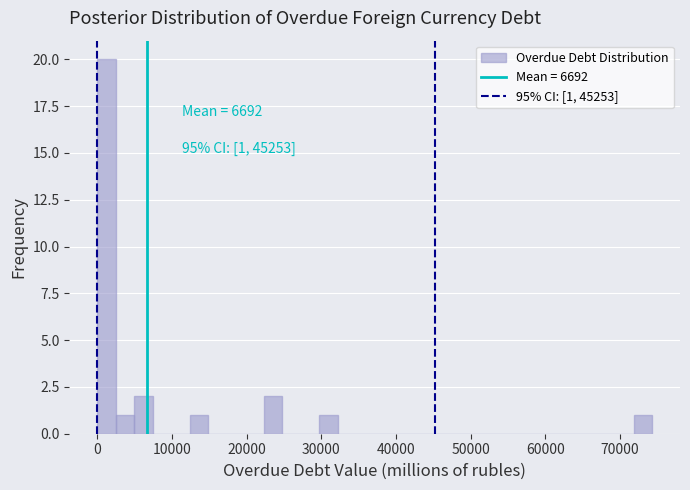

Read against the x-axis, roughly where is the centre of the tallest bar?

1000